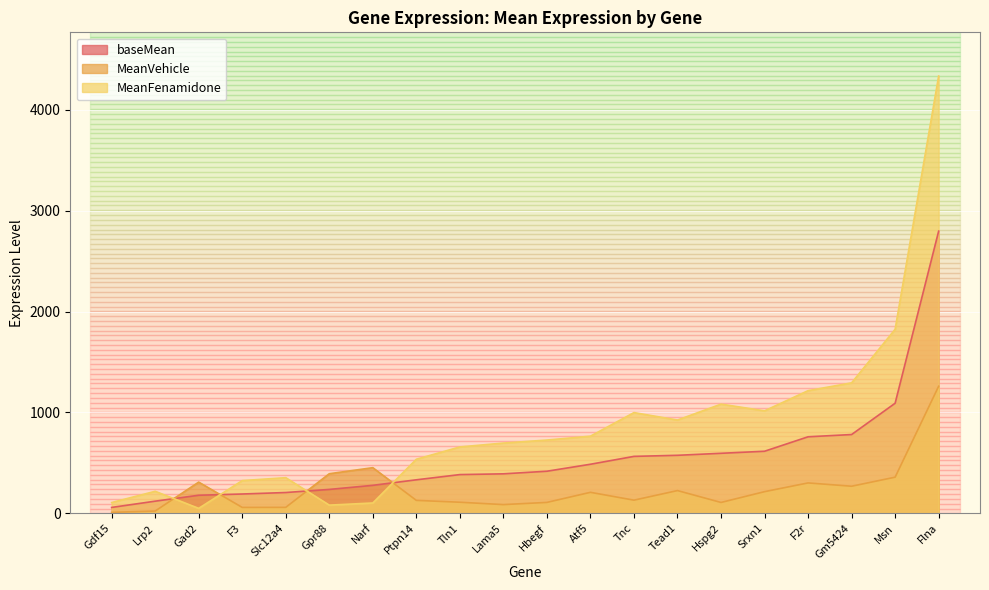

Which series has the widest spread of values?

MeanFenamidone